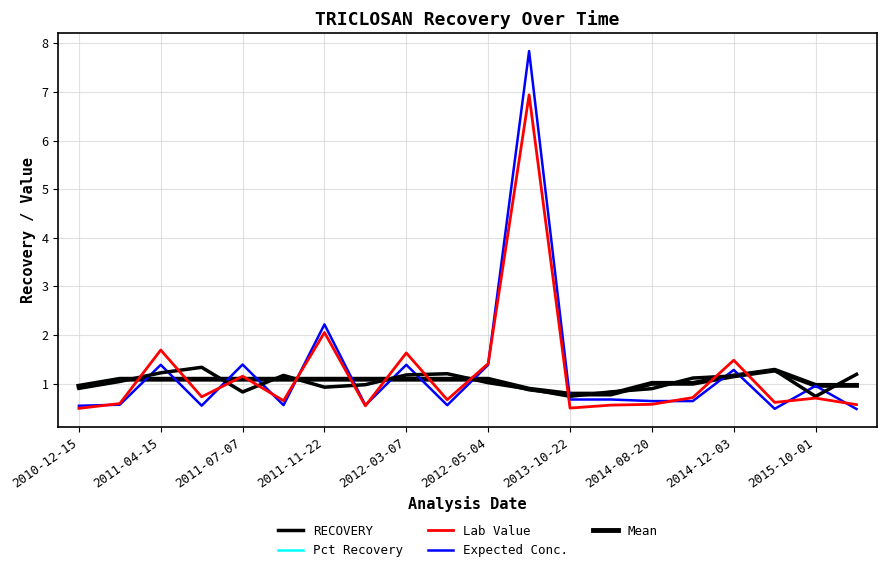

What is the greatest value displayed?

7.8